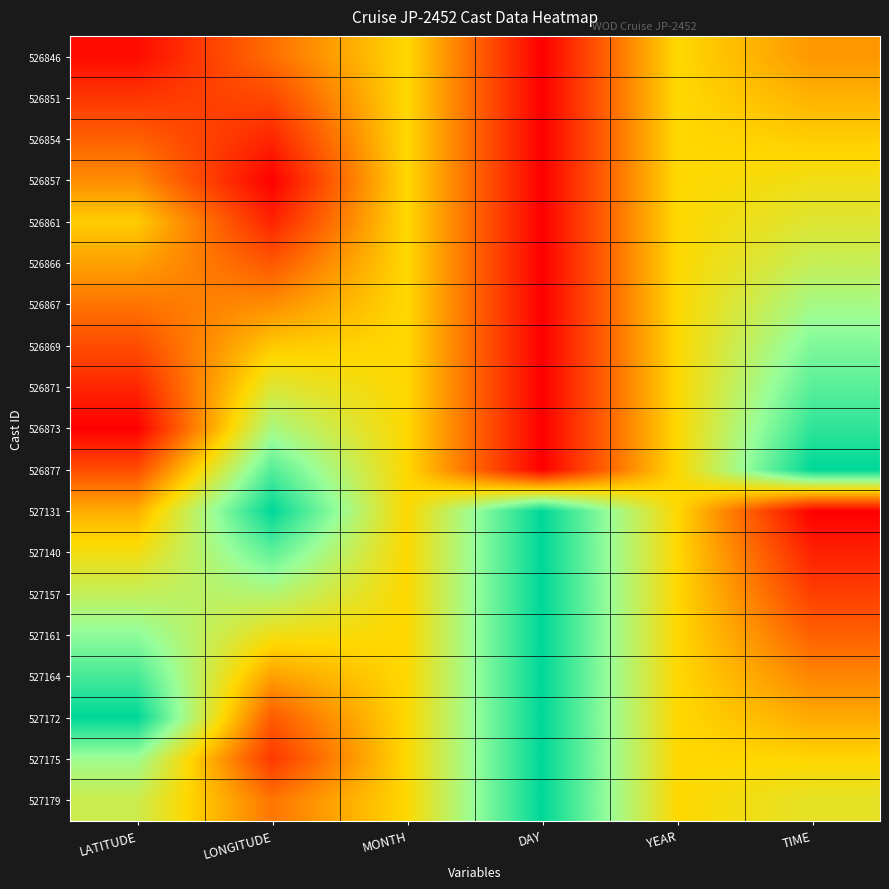

Reading left to right, what are all the values shown in this chart?

526846: LATITUDE=0.0	LONGITUDE=0.3	MONTH=0.5	DAY=0.0	YEAR=0.5	TIME=0.4
526851: LATITUDE=0.1	LONGITUDE=0.2	MONTH=0.5	DAY=0.0	YEAR=0.5	TIME=0.4
526854: LATITUDE=0.2	LONGITUDE=0.1	MONTH=0.5	DAY=0.0	YEAR=0.5	TIME=0.5
526857: LATITUDE=0.3	LONGITUDE=0.0	MONTH=0.5	DAY=0.0	YEAR=0.5	TIME=0.5
526861: LATITUDE=0.5	LONGITUDE=0.1	MONTH=0.5	DAY=0.0	YEAR=0.5	TIME=0.6
526866: LATITUDE=0.4	LONGITUDE=0.2	MONTH=0.5	DAY=0.0	YEAR=0.5	TIME=0.6
526867: LATITUDE=0.3	LONGITUDE=0.3	MONTH=0.5	DAY=0.0	YEAR=0.5	TIME=0.7
526869: LATITUDE=0.2	LONGITUDE=0.5	MONTH=0.5	DAY=0.0	YEAR=0.5	TIME=0.8
526871: LATITUDE=0.1	LONGITUDE=0.6	MONTH=0.5	DAY=0.0	YEAR=0.5	TIME=0.9
526873: LATITUDE=0.0	LONGITUDE=0.7	MONTH=0.5	DAY=0.0	YEAR=0.5	TIME=0.9
526877: LATITUDE=0.2	LONGITUDE=0.9	MONTH=0.5	DAY=0.0	YEAR=0.5	TIME=1.0
527131: LATITUDE=0.4	LONGITUDE=1.0	MONTH=0.5	DAY=1.0	YEAR=0.5	TIME=0.0
527140: LATITUDE=0.5	LONGITUDE=0.8	MONTH=0.5	DAY=1.0	YEAR=0.5	TIME=0.1
527157: LATITUDE=0.6	LONGITUDE=0.7	MONTH=0.5	DAY=1.0	YEAR=0.5	TIME=0.2
527161: LATITUDE=0.8	LONGITUDE=0.5	MONTH=0.5	DAY=1.0	YEAR=0.5	TIME=0.2
527164: LATITUDE=0.9	LONGITUDE=0.4	MONTH=0.5	DAY=1.0	YEAR=0.5	TIME=0.3
527172: LATITUDE=1.0	LONGITUDE=0.2	MONTH=0.5	DAY=1.0	YEAR=0.5	TIME=0.4
527175: LATITUDE=0.7	LONGITUDE=0.1	MONTH=0.5	DAY=1.0	YEAR=0.5	TIME=0.5
527179: LATITUDE=0.6	LONGITUDE=0.3	MONTH=0.5	DAY=1.0	YEAR=0.5	TIME=0.6